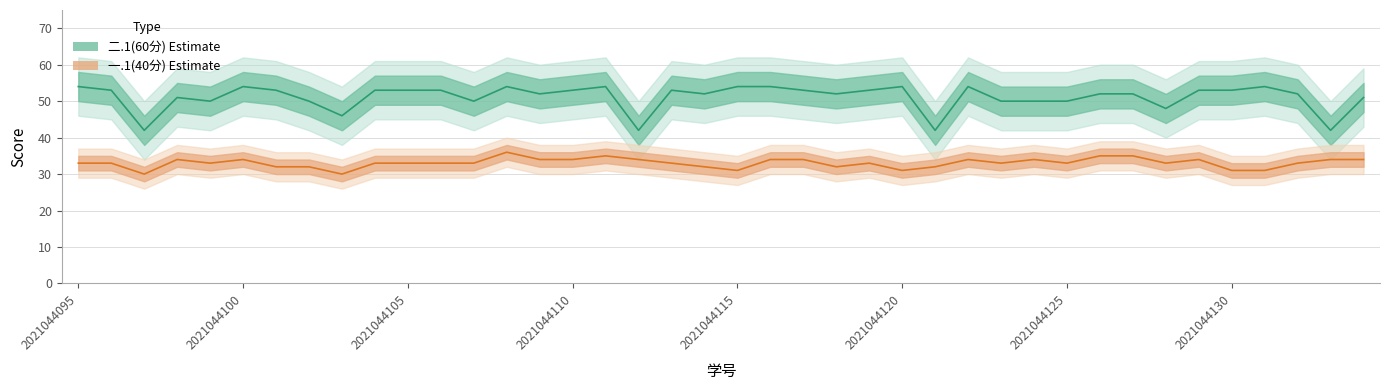

How many interior local valleys does the 二.1(60分) series have?

11